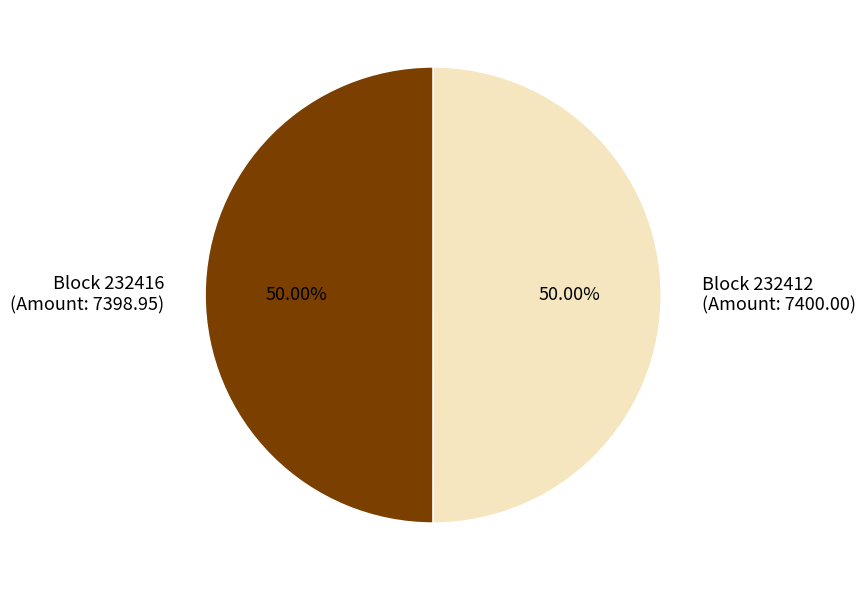

What is the ratio of the value at Block 232412 (Amount: 7400.00) to the value at Block 232416 (Amount: 7398.95)?

1.0